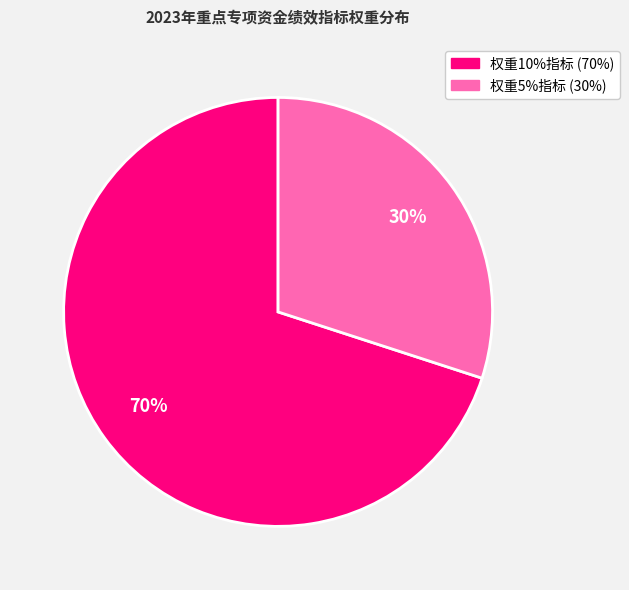

To the nearest percent, what is the average slice percentage?

50%